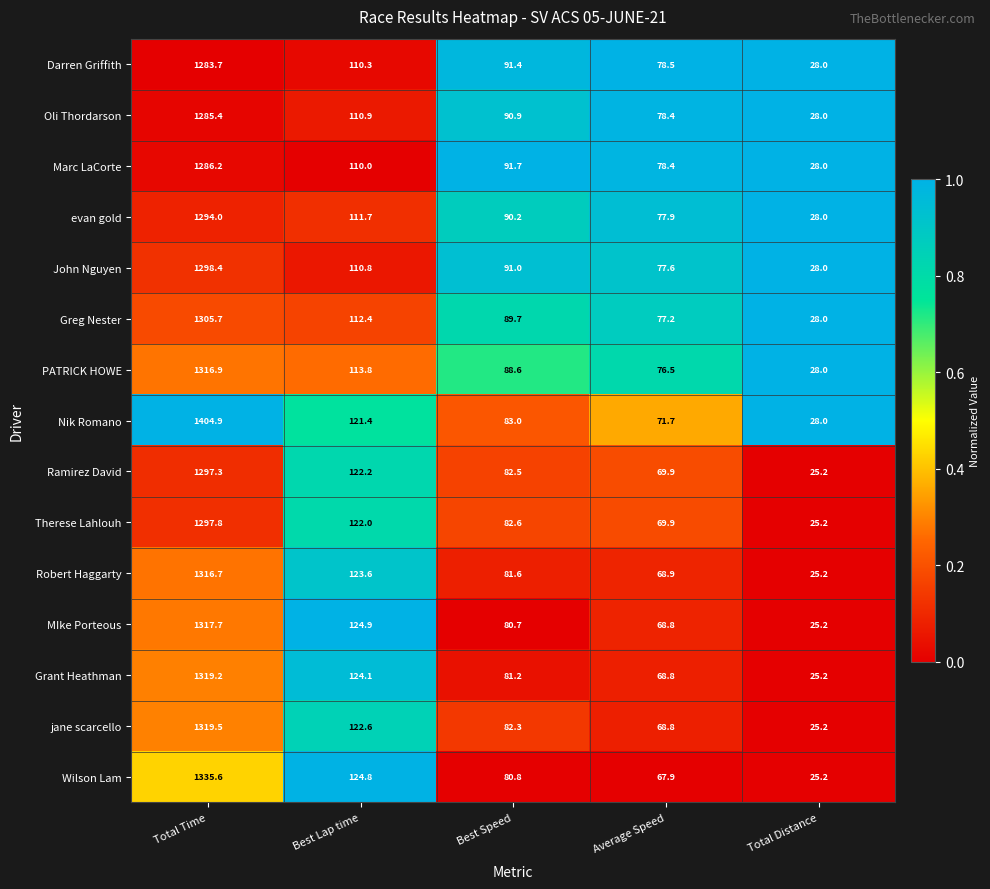

At which label does Darren Griffith first exceed 91?

Total Time